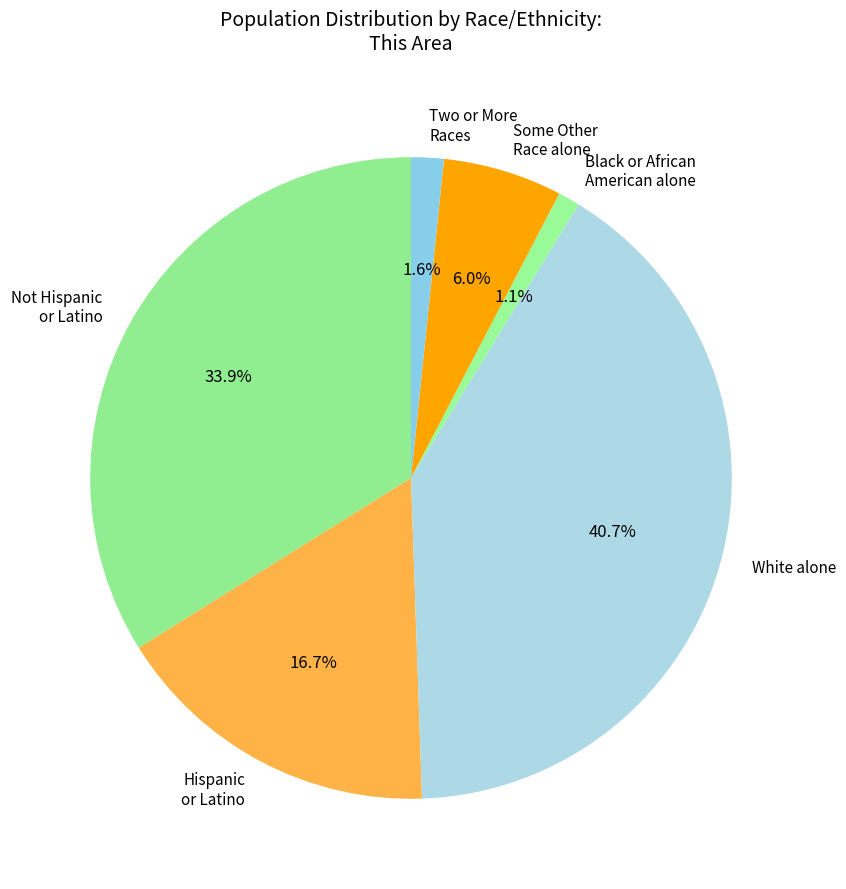

To the nearest percent, what is the combined percentage of Some Other Race alone and Two or More Races?

8%